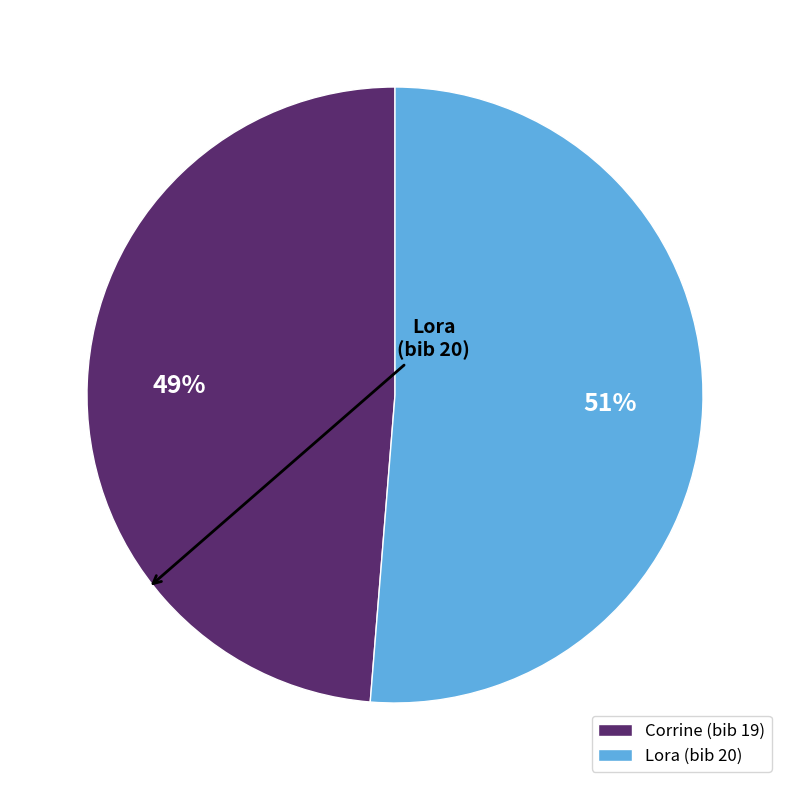

How many slices are in this pie chart?

2